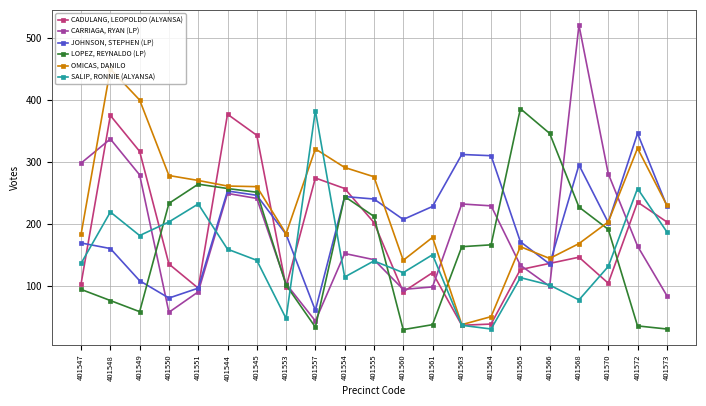

What is the label of the 14th point from the right?

401553